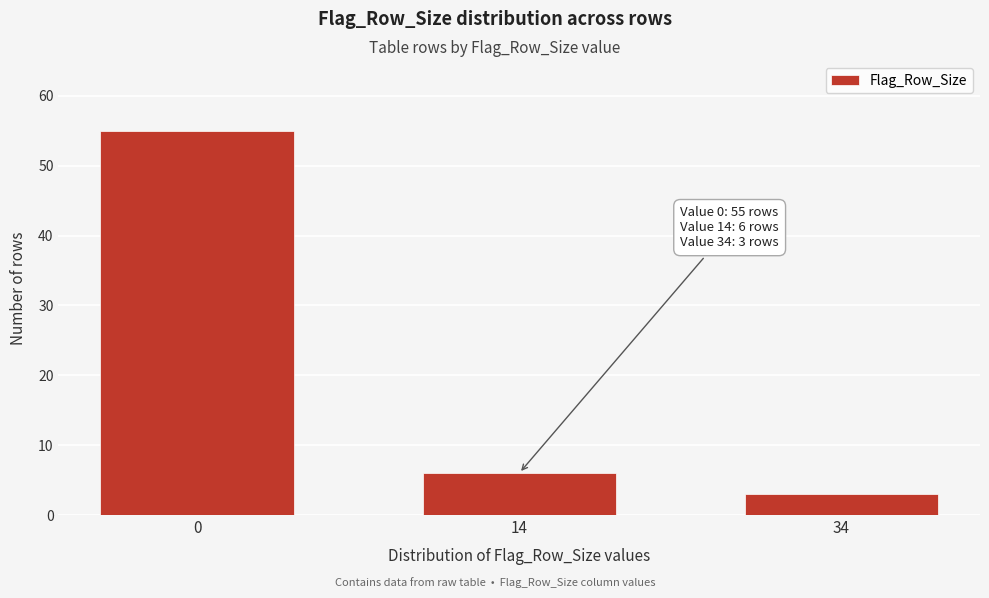

Reading left to right, list all the values displayed in this chart.

55	6	3